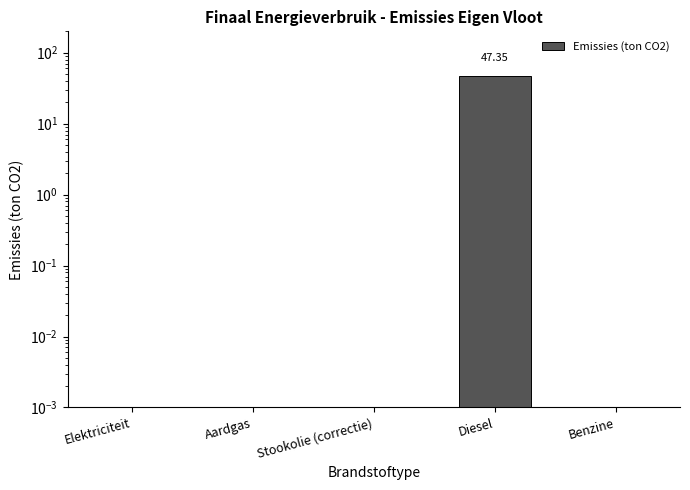

What is the maximum value shown in the chart?

47.3